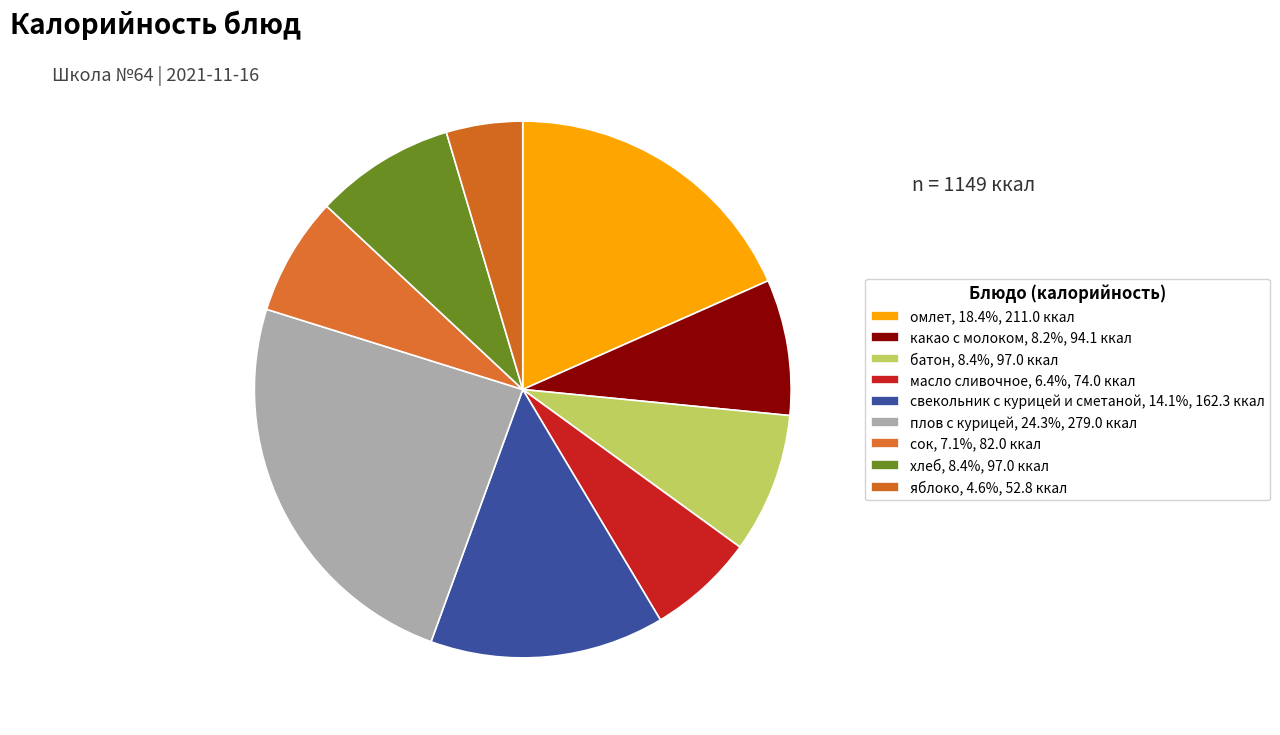

How many segments does this pie chart have?

9